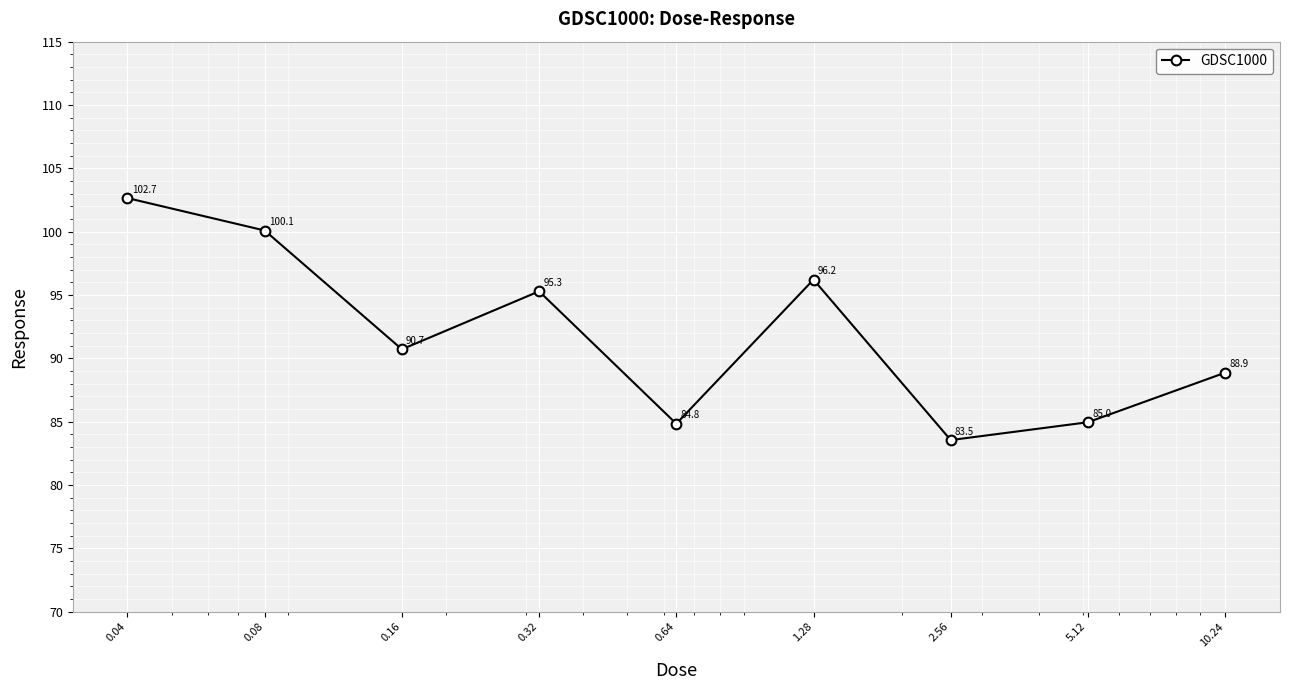

What is the value of the 3rd point from the left?

90.7